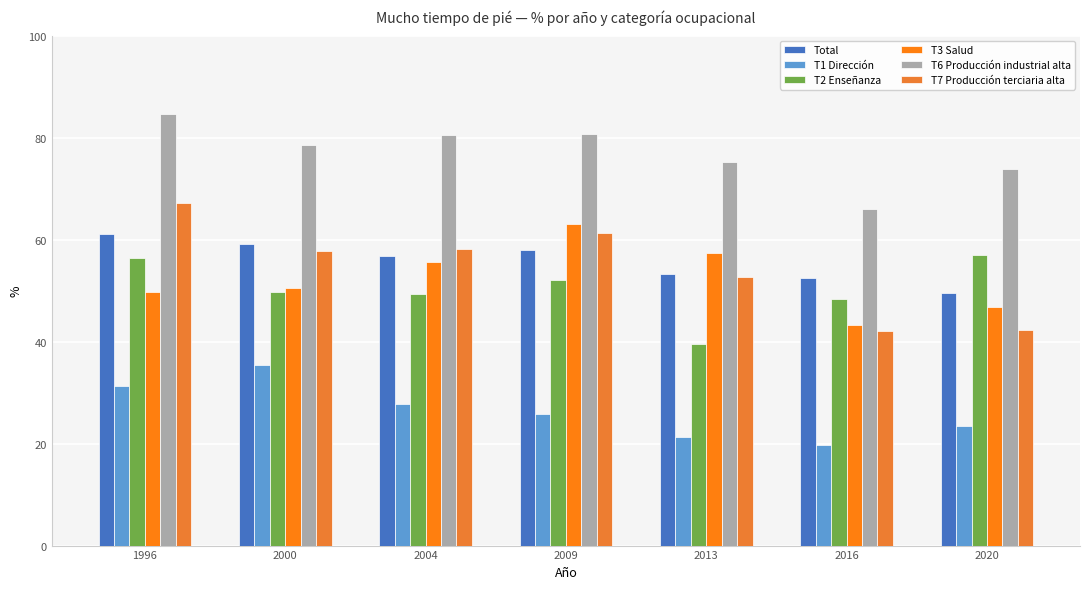

What is the sum of the T3 Salud values at 2013 and 1996?

107.2